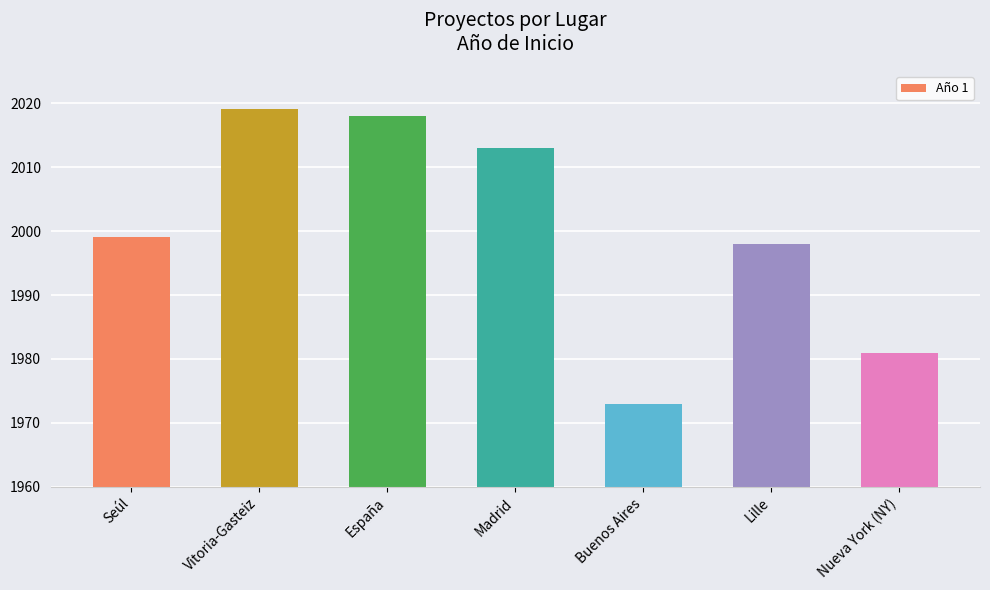

The chart shows a value of 1998 at Lille. True or false?

True